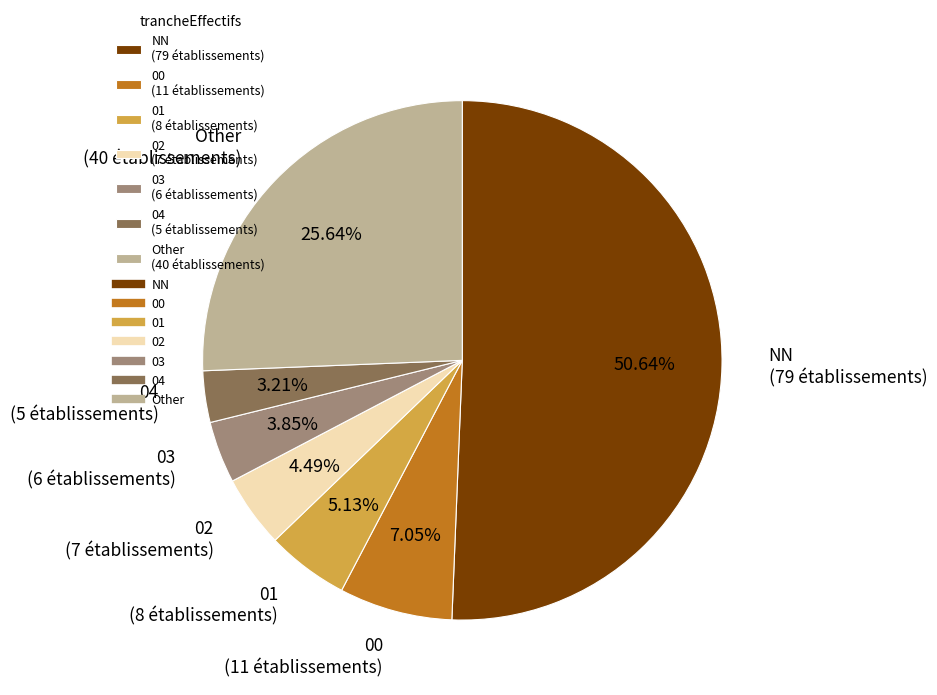

What is the smallest slice in the pie chart?

04